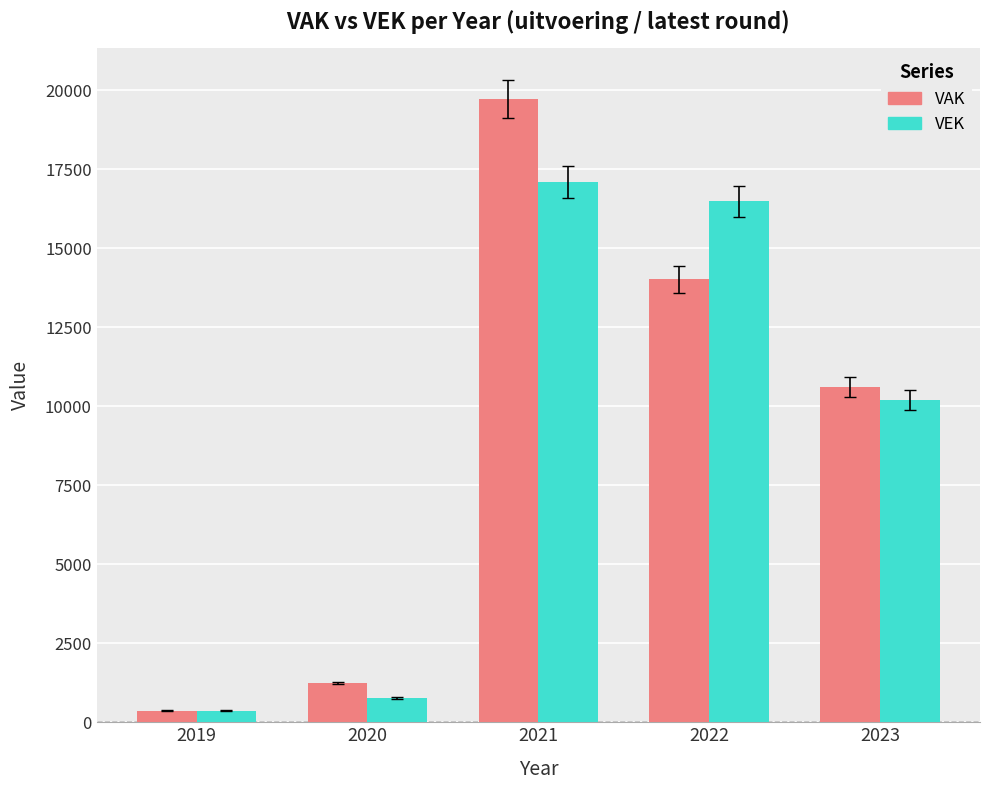

Rank the categories by VAK value from highest to lowest.

2021, 2022, 2023, 2020, 2019